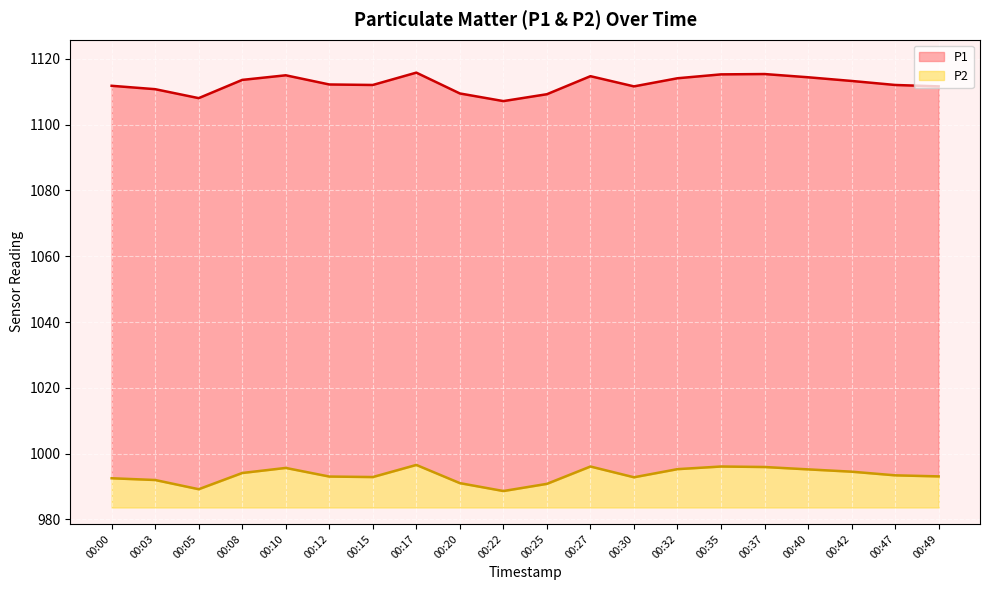

What is the difference between the maximum and minimum values in the P2 series?

7.9